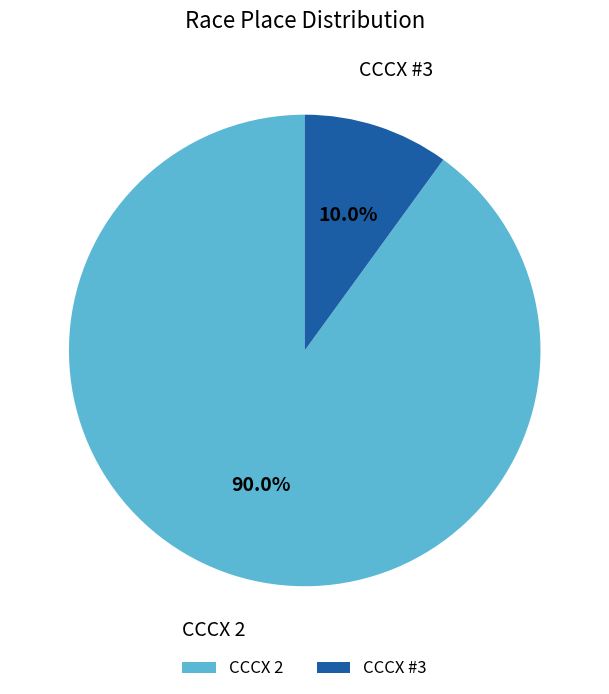

Between CCCX #3 and CCCX 2, which is larger?

CCCX 2